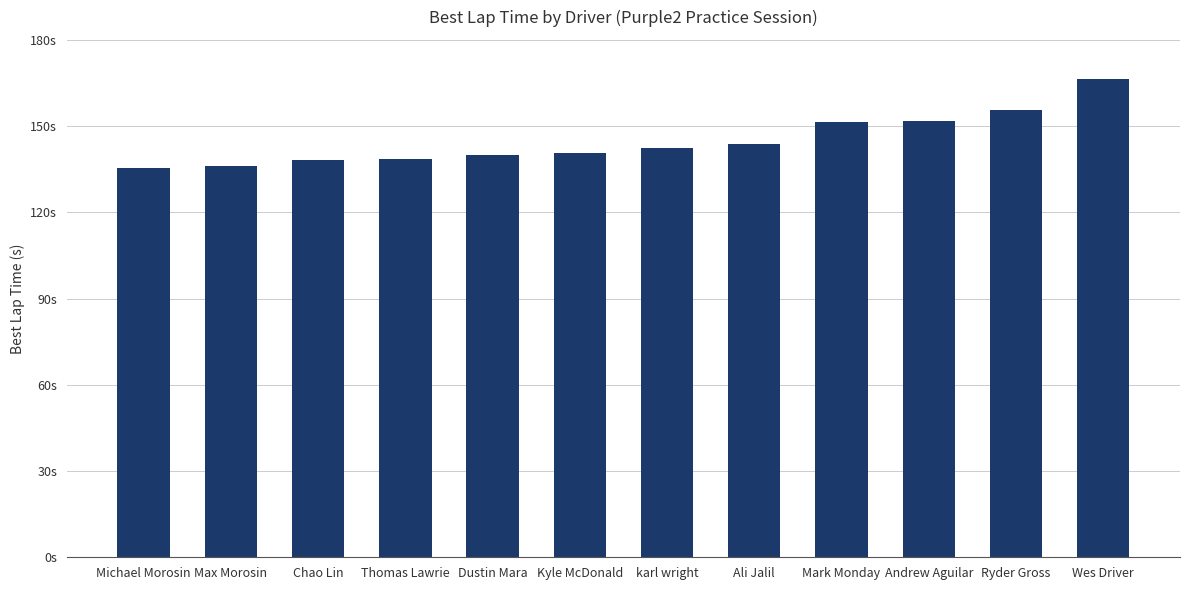

Are the bars horizontal?

No